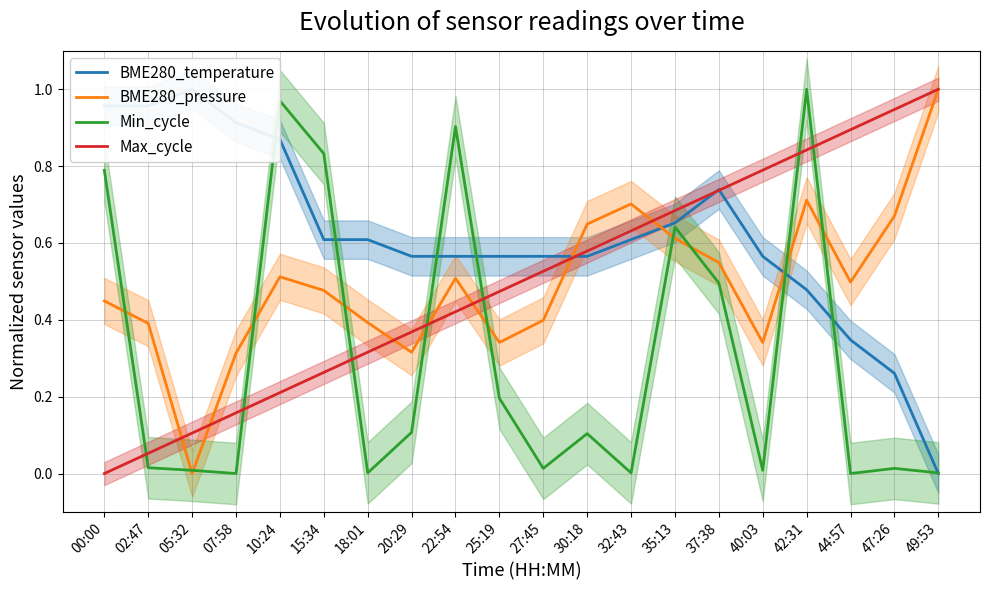

What is the sum of the Max_cycle values at 49:53 and 25:19?

1.5